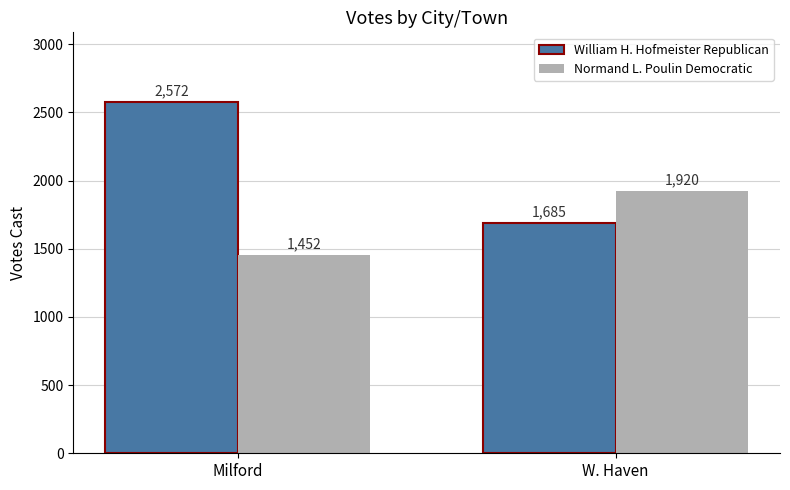

What is the value of the William H. Hofmeister Republican bar at the 2nd from the left?

1685